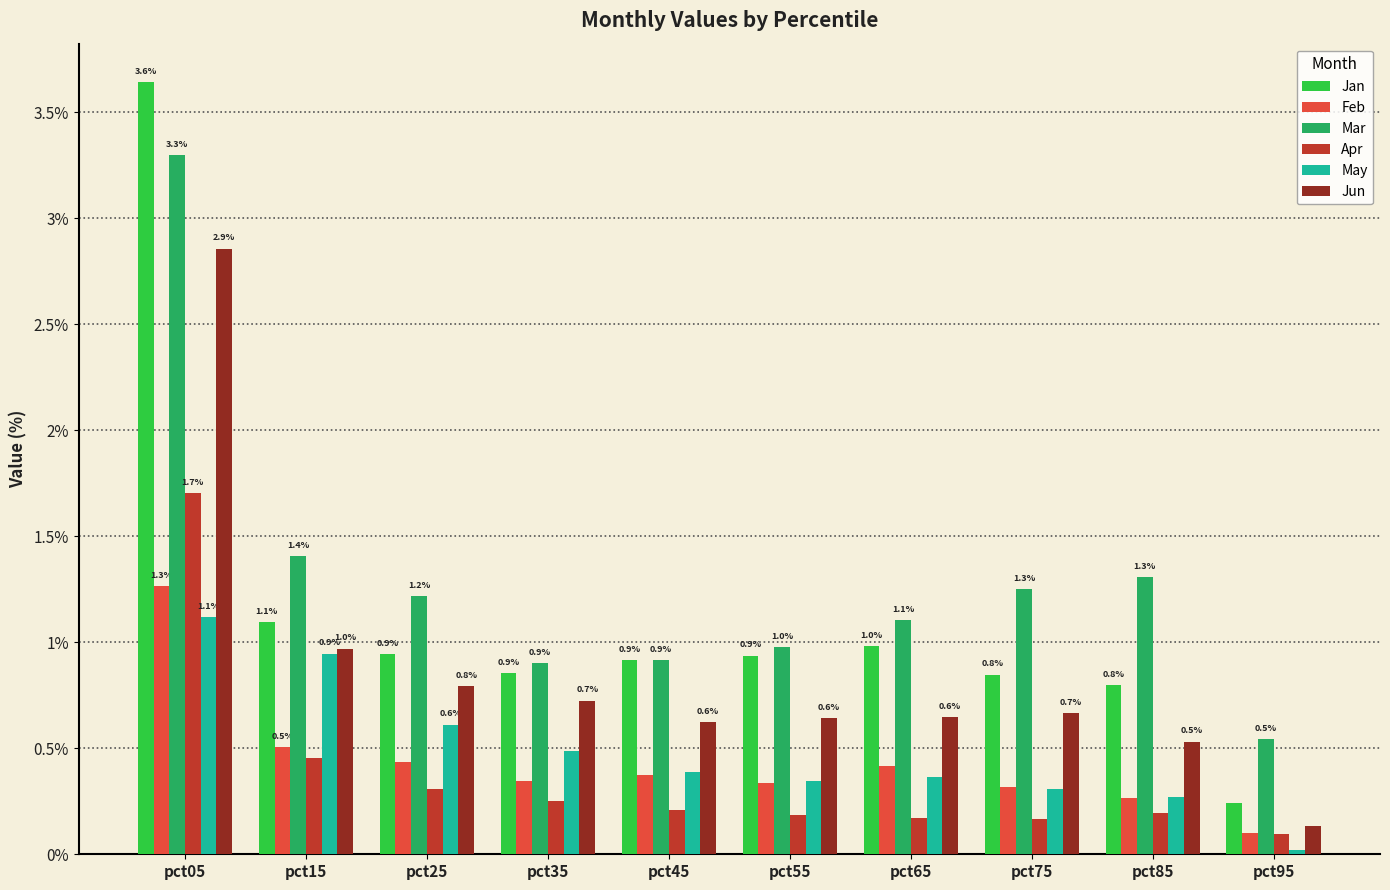

Is it true that Jan equals 1.1 at pct15?

True